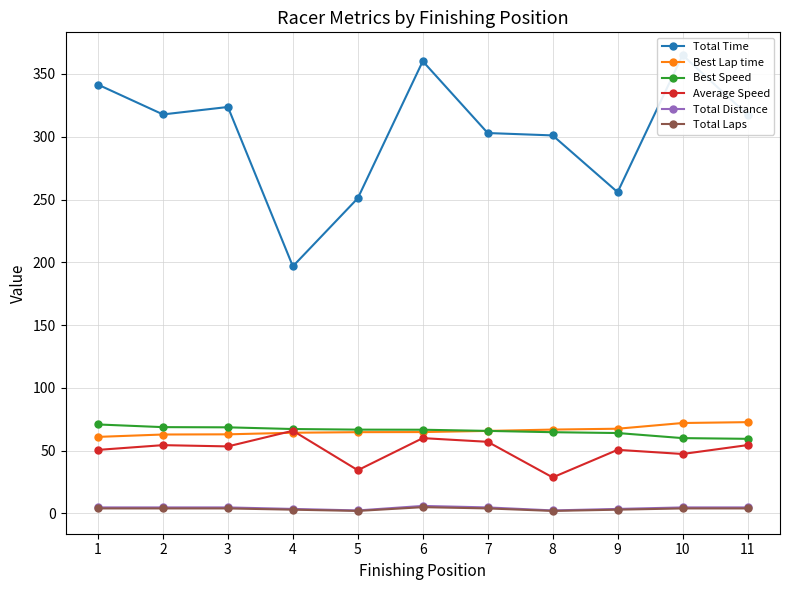

What are all the series names shown in the legend?

Total Time, Best Lap time, Best Speed, Average Speed, Total Distance, Total Laps